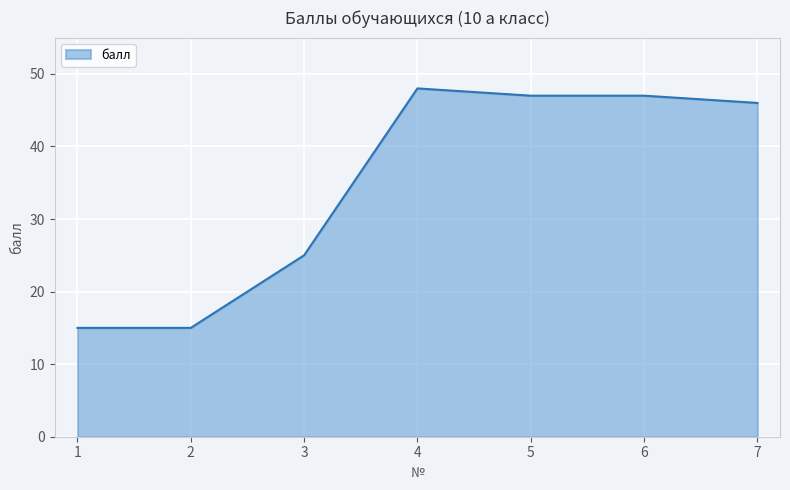

Reading left to right, what are all the values shown in this chart?

1=15	2=15	3=25	4=48	5=47	6=47	7=46